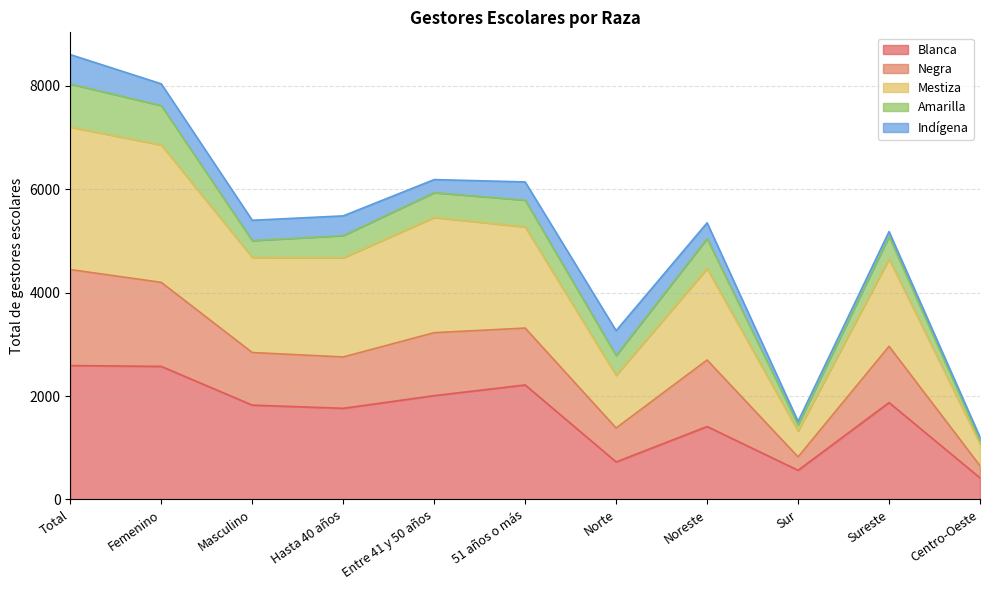

What is the minimum value for Blanca?

416